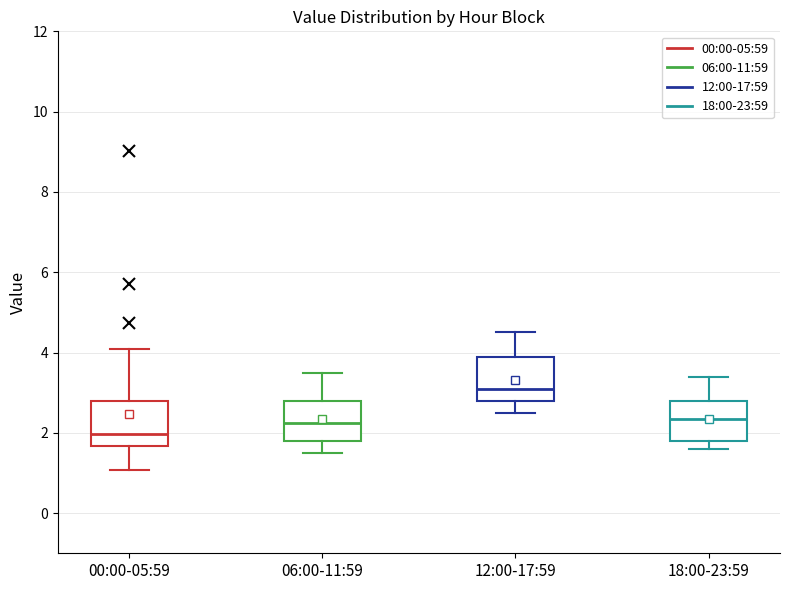

Where does the lower whisker of the box for 06:00-11:59 end on the y-axis? The values are not printed on the chart, so give them approximately, as read against the axis.

1.6